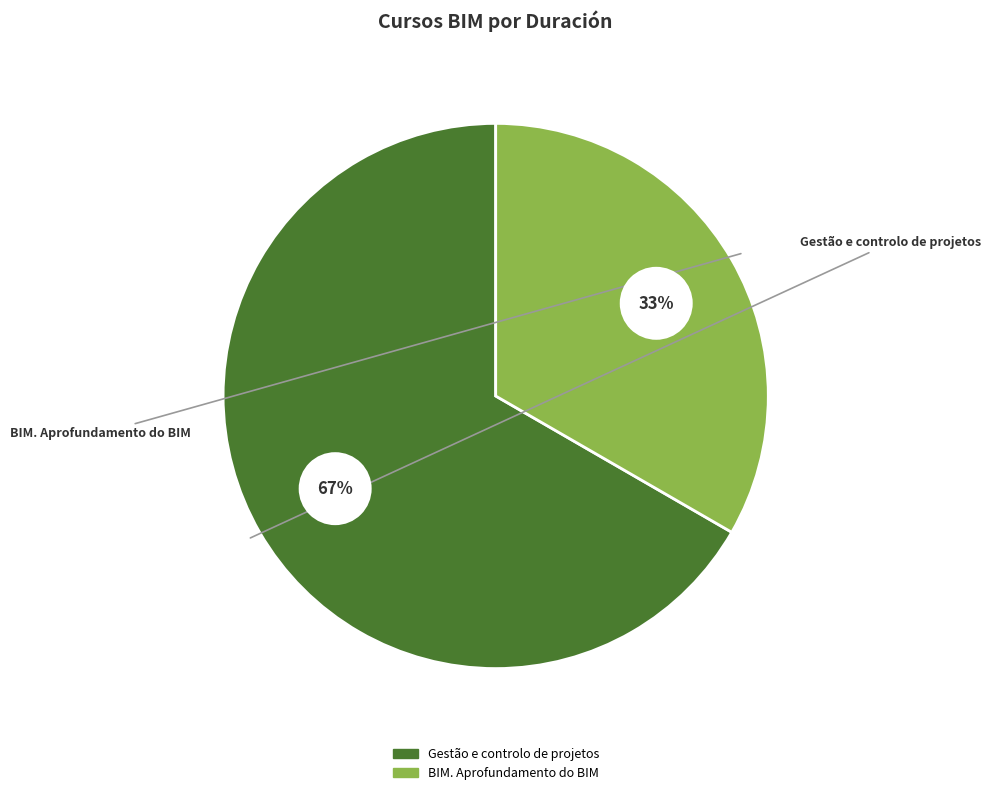

What percentage is the BIM. Aprofundamento do BIM slice, to the nearest percent?

33%